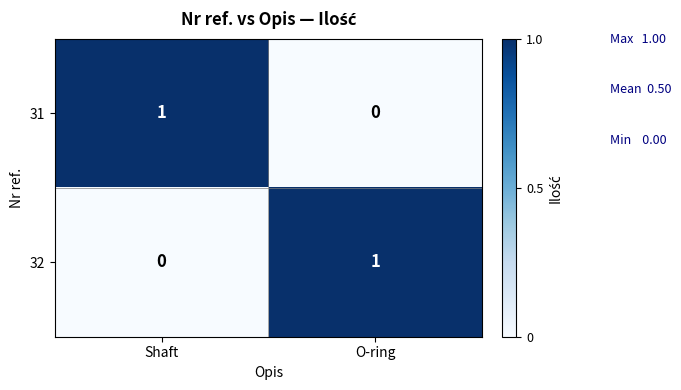

Reading left to right, transcribe all the data shown in this chart.

31: Shaft=1	O-ring=0
32: Shaft=0	O-ring=1